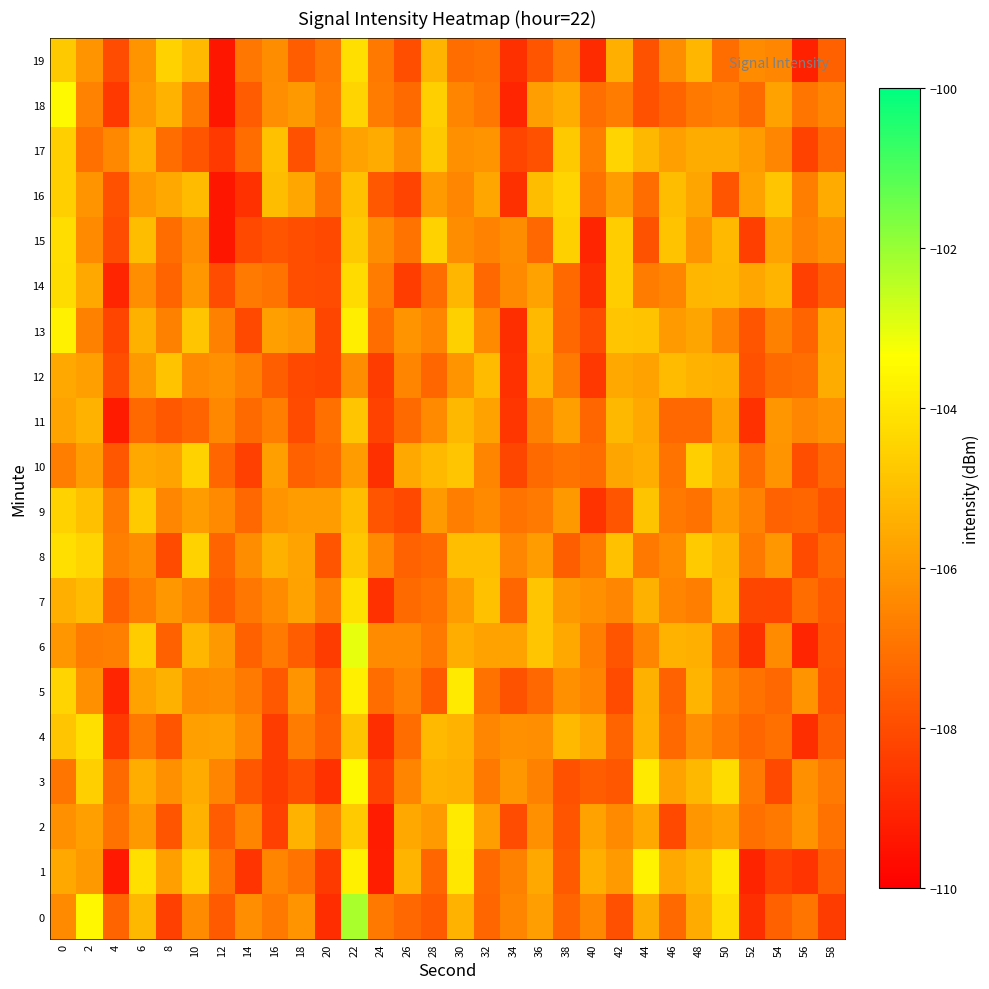

Which series has the largest total across all categories?

8